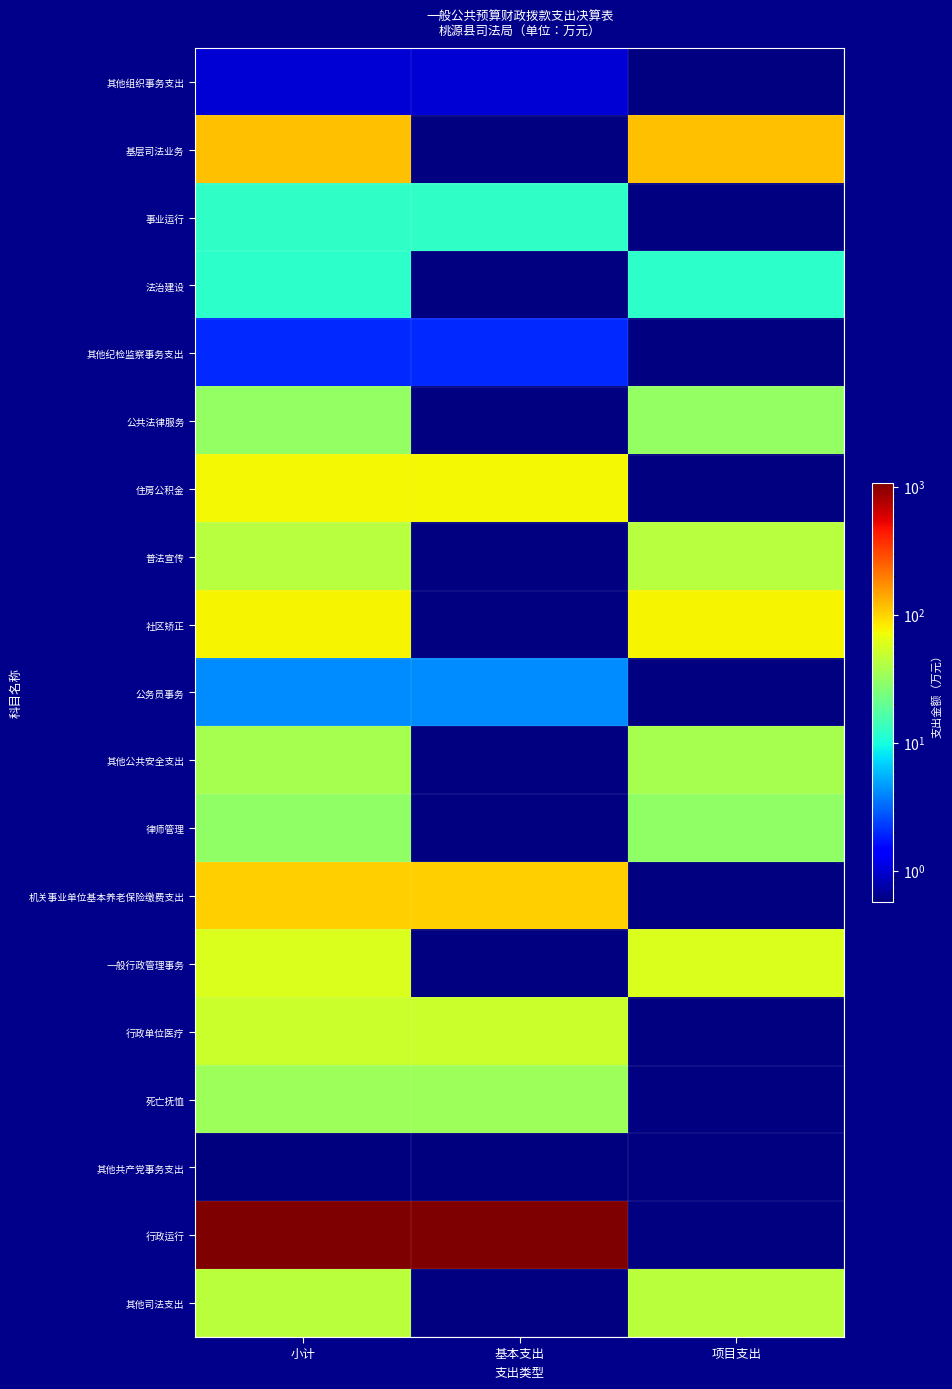

At how many categories does at least one series exceed 194?

2